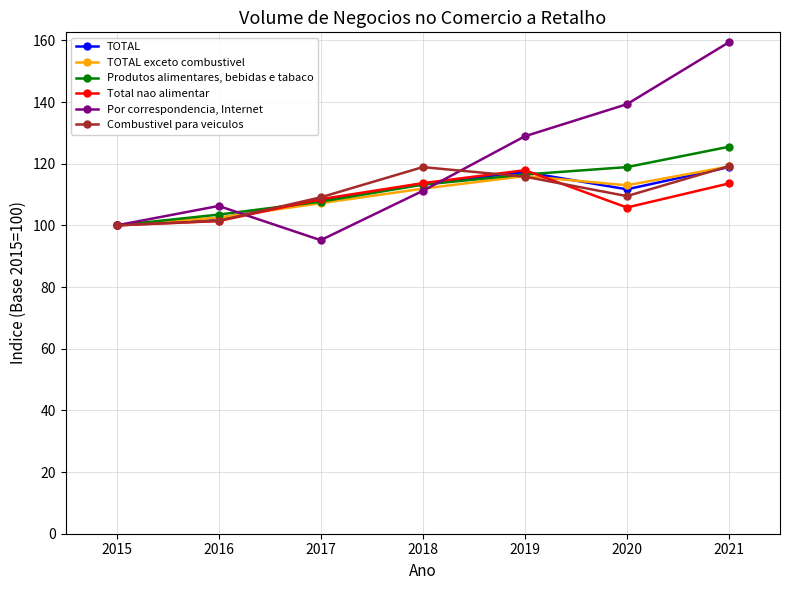

The value of Produtos alimentares, bebidas e tabaco at 2020 is 157.6. True or false?

False